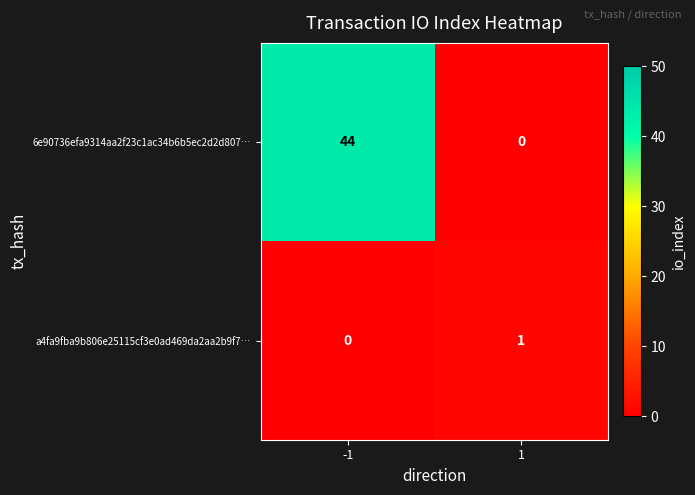

Reading left to right, list all the values displayed in this chart.

6e90736efa9314aa2f23c1ac34b6b5ec2d2d807…: 44	0
a4fa9fba9b806e25115cf3e0ad469da2aa2b9f7…: 0	1